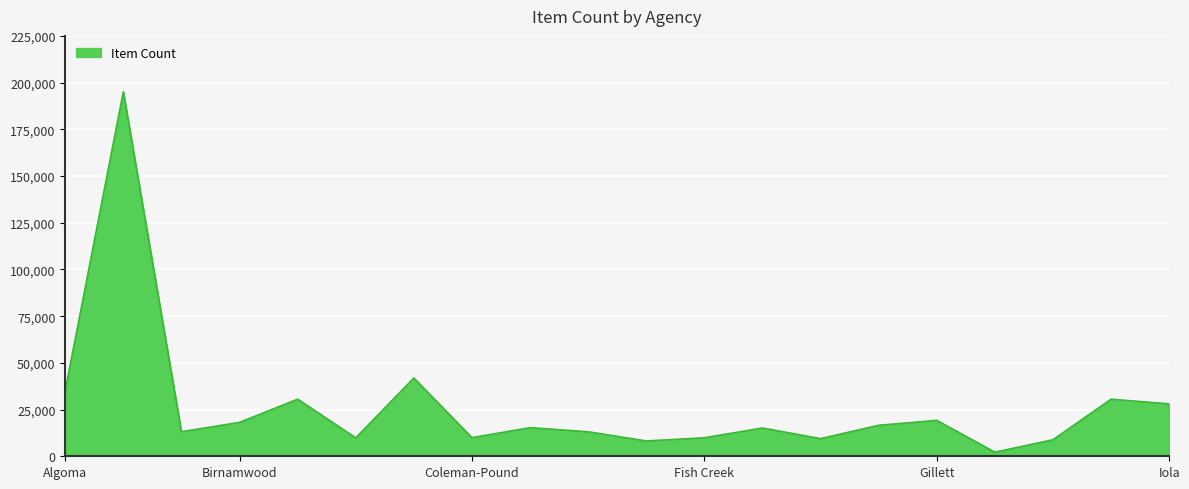

What is the difference between the maximum and minimum values?

192913